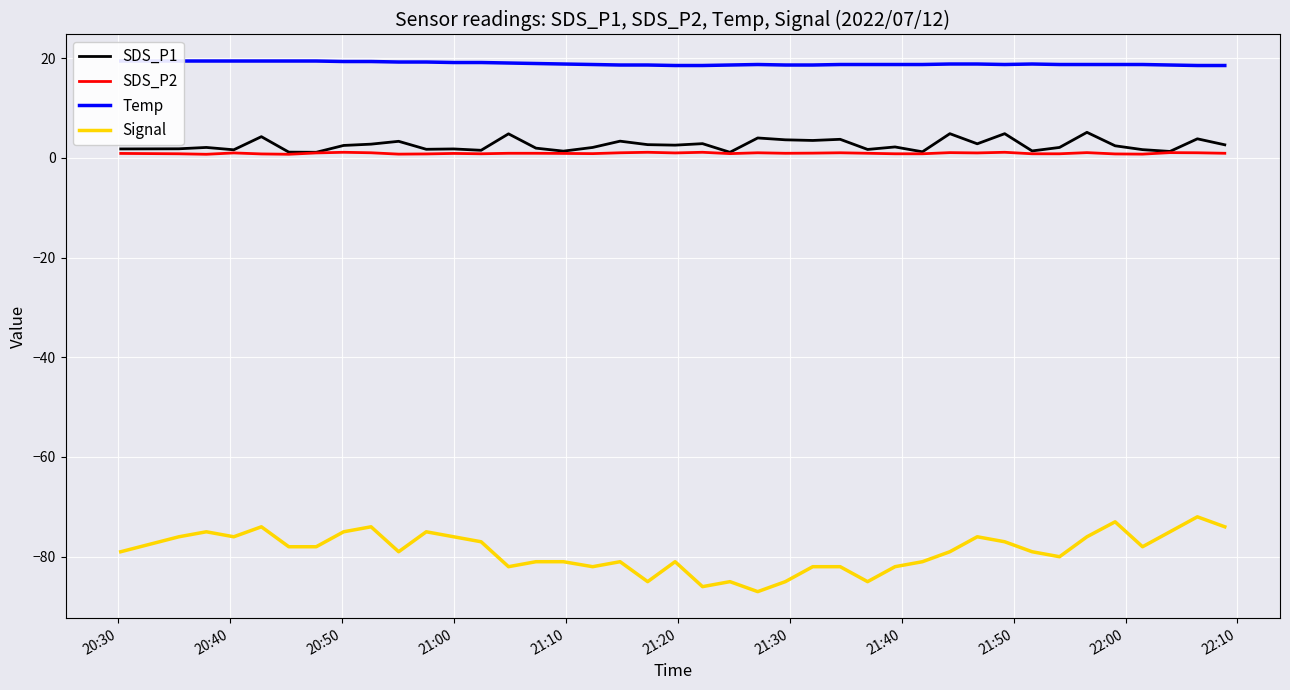

True or false: Signal and SDS_P2 cross at least once.

False